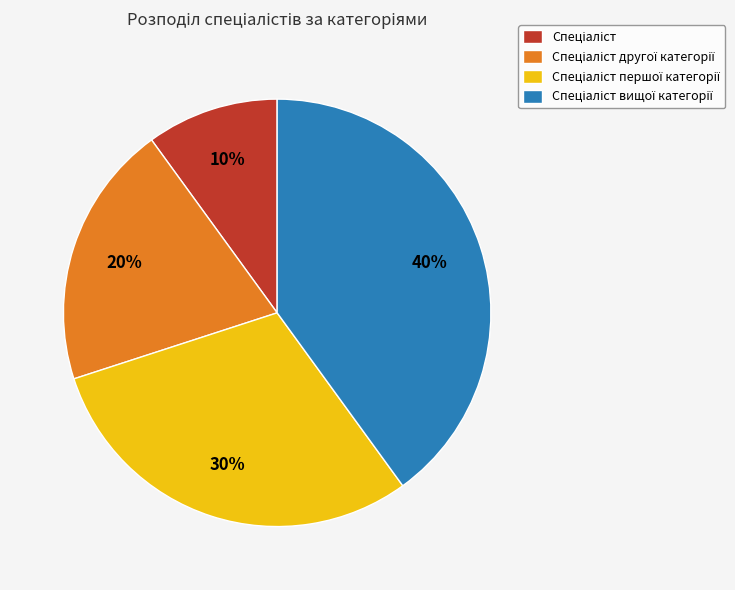

Is there a majority slice in this chart?

No